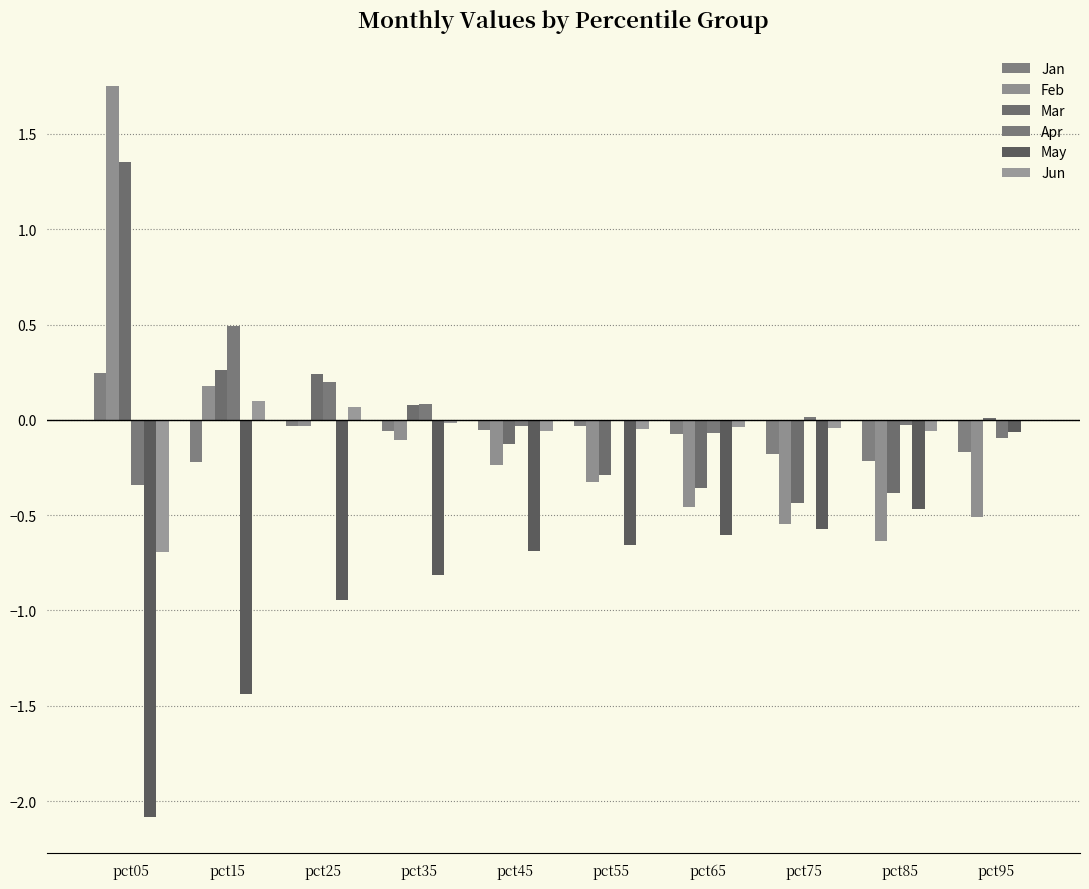

Are the bars horizontal?

No